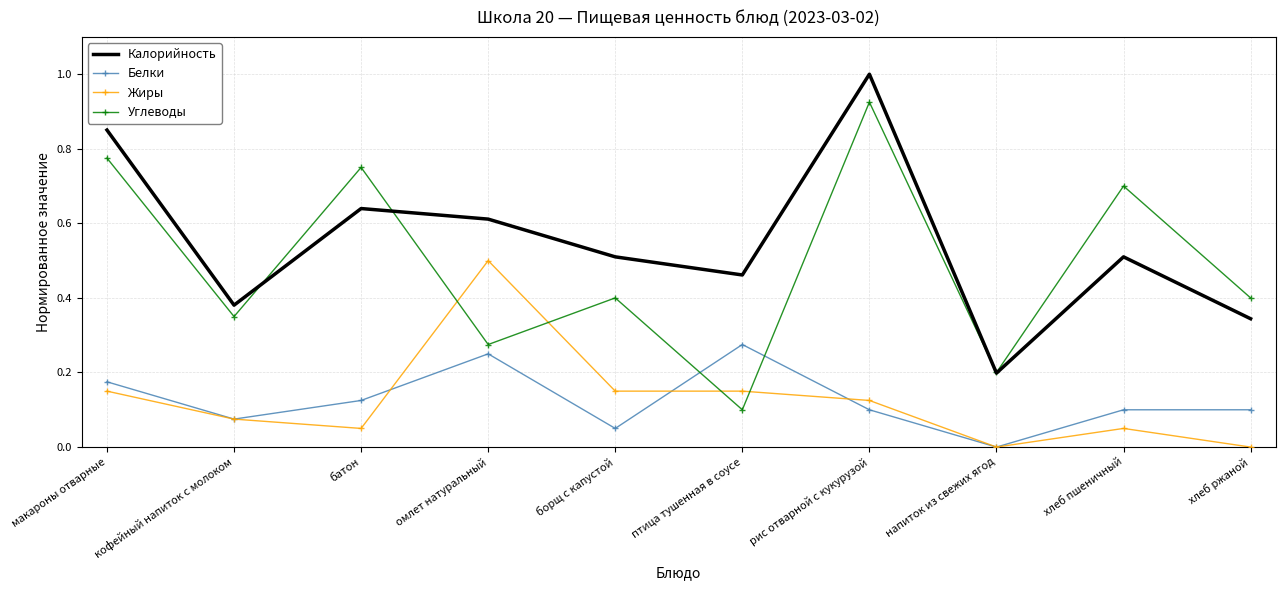

At птица тушенная в соусе, list the series in order from largest to smallest.

Калорийность, Белки, Жиры, Углеводы